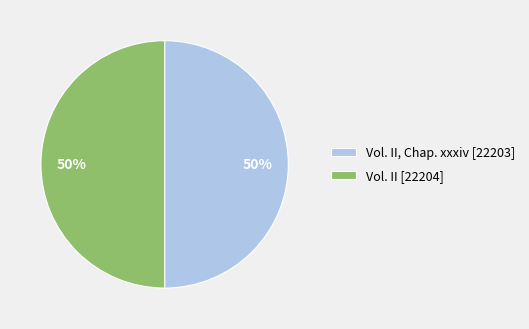

To the nearest percent, what percentage of the pie is Vol. II [22204]?

50%